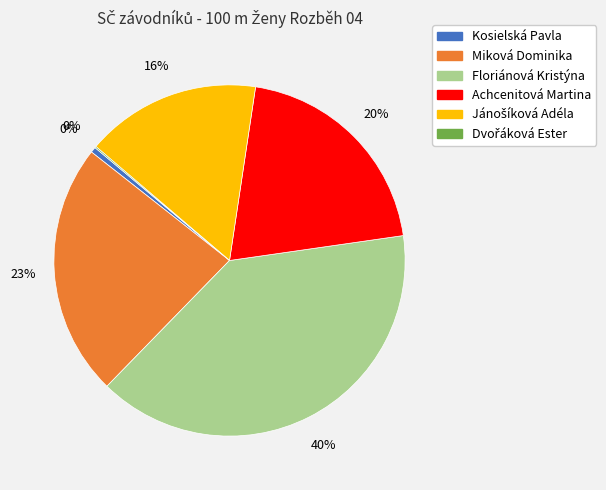

What portion of the pie excludes Miková Dominika?

76.7%